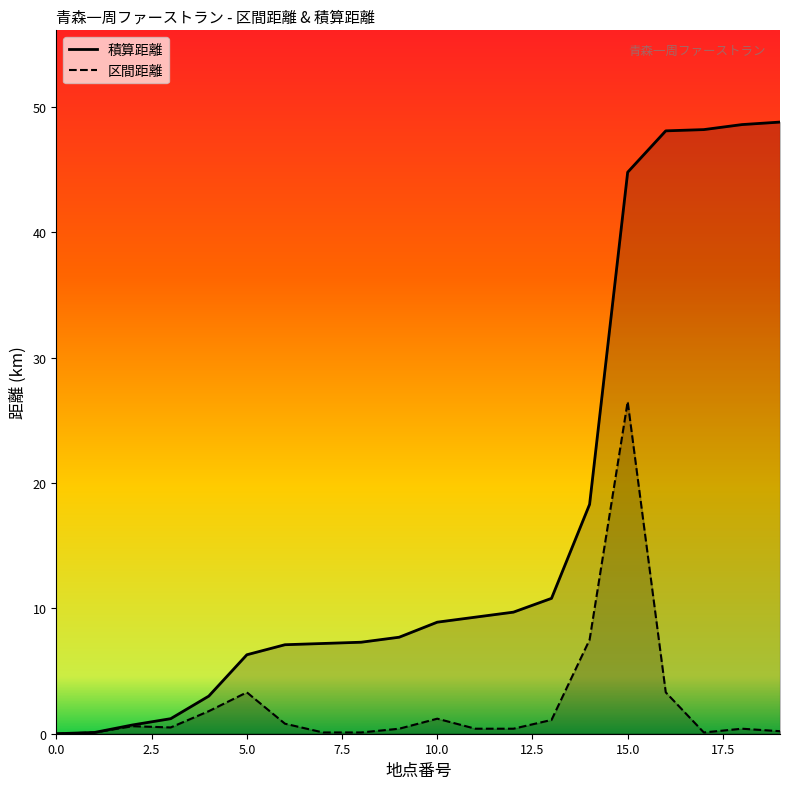

What is the label of the 17th point from the left?

16